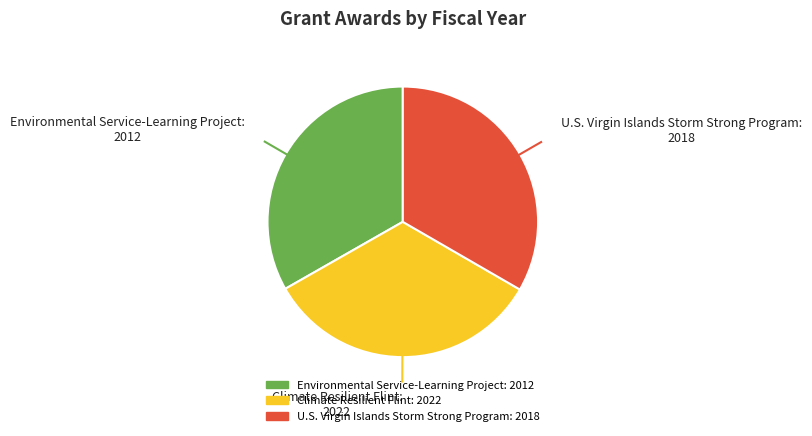

How many segments does this pie chart have?

3